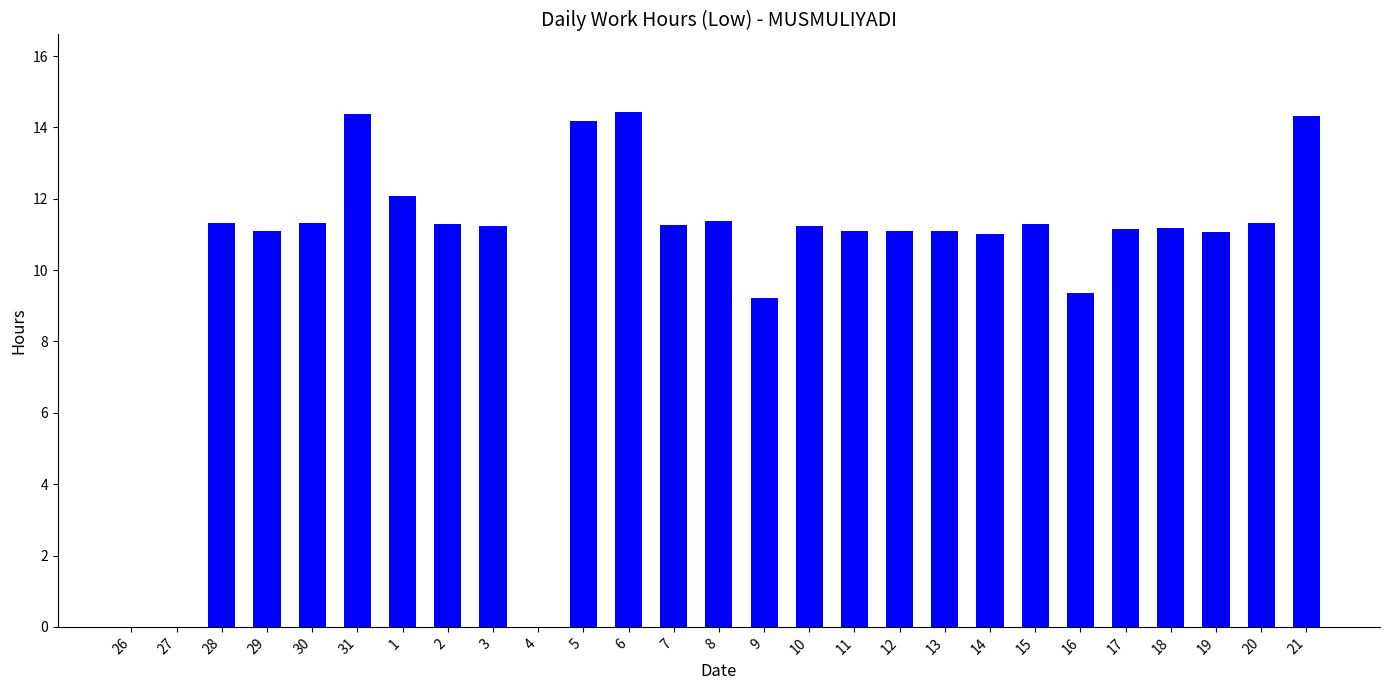

Are the bars grouped side by side (vs. stacked)?

No